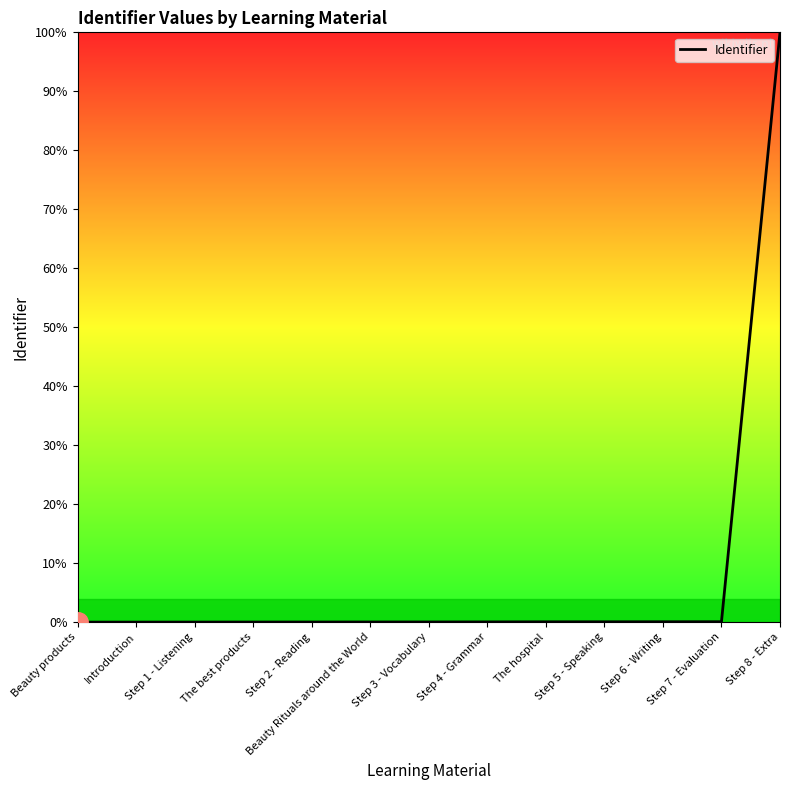

What is the greatest value displayed?

100.0